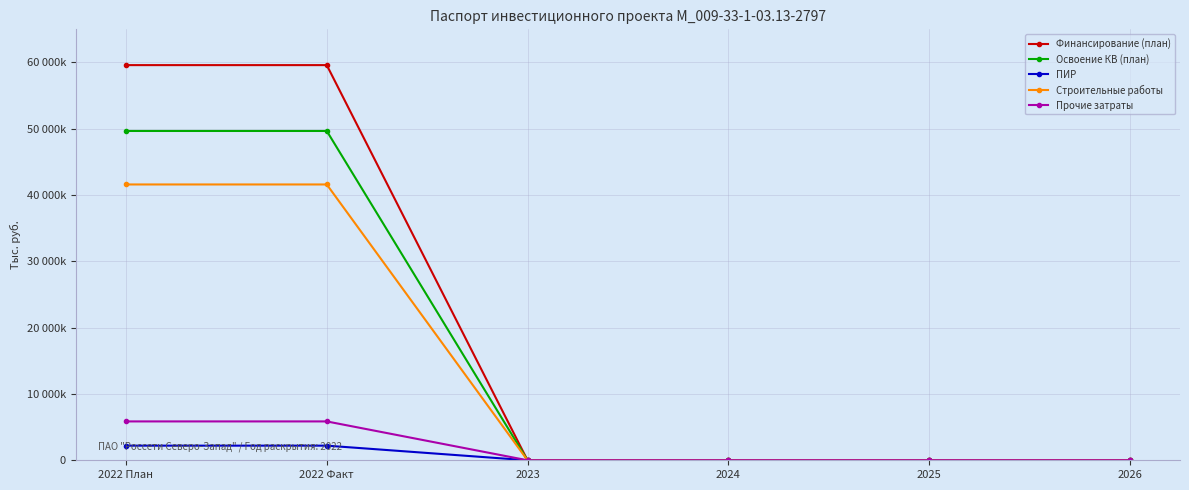

What position from the left is 2024?

4